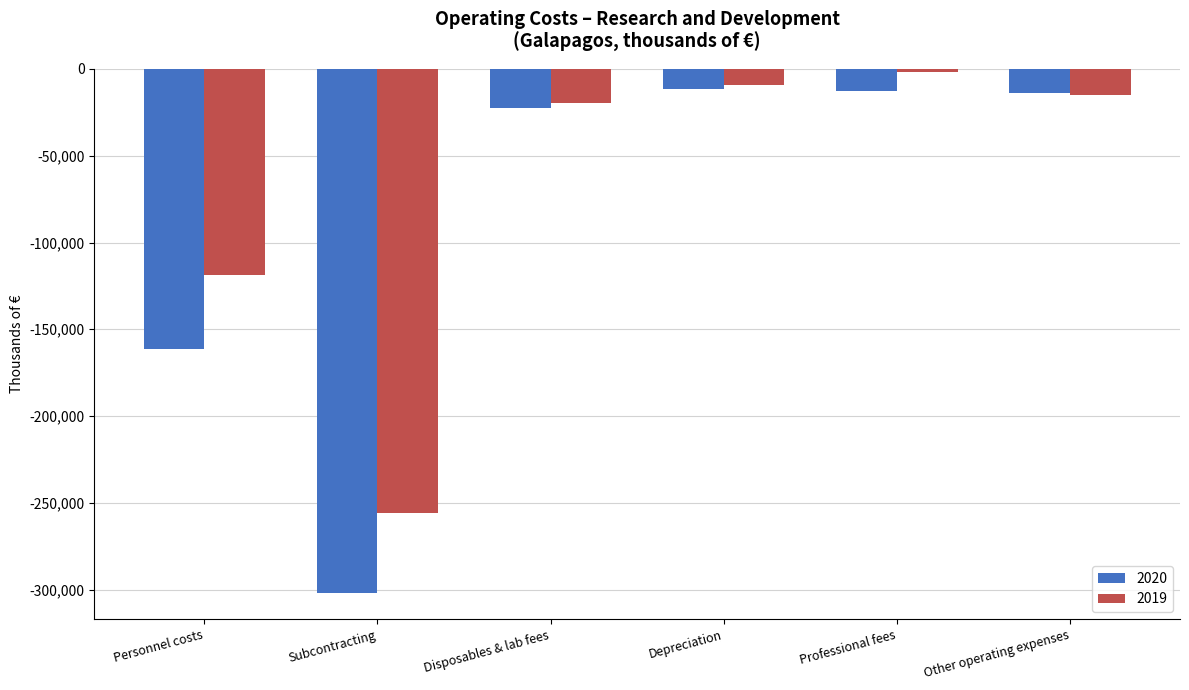

What is the label of the 5th bar from the right?

Subcontracting